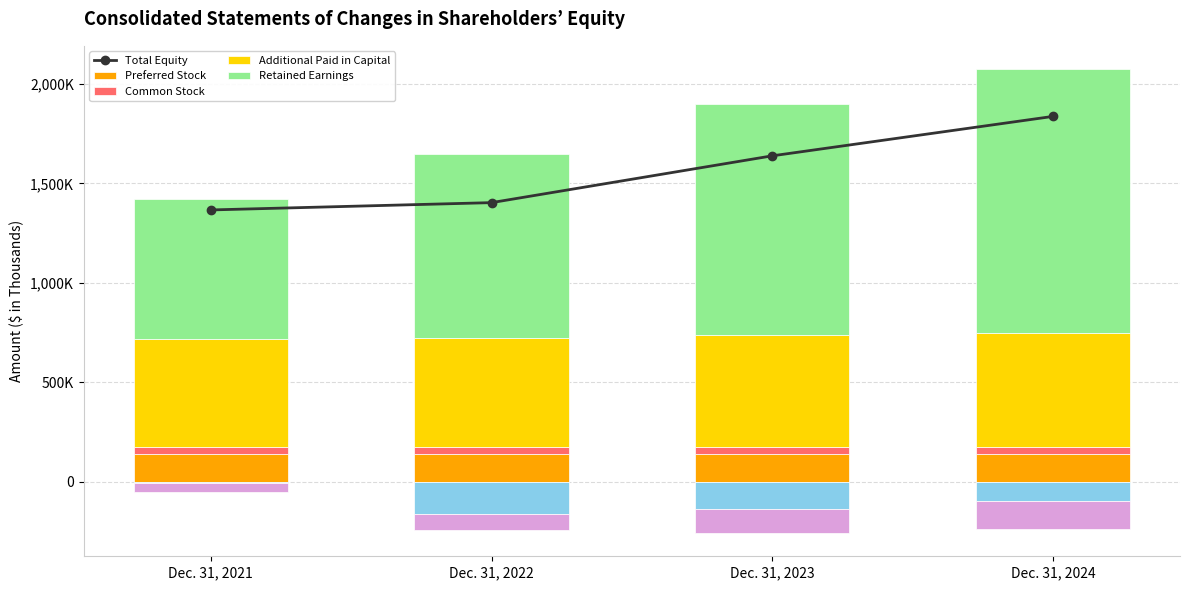

How many data points does each series have?

4